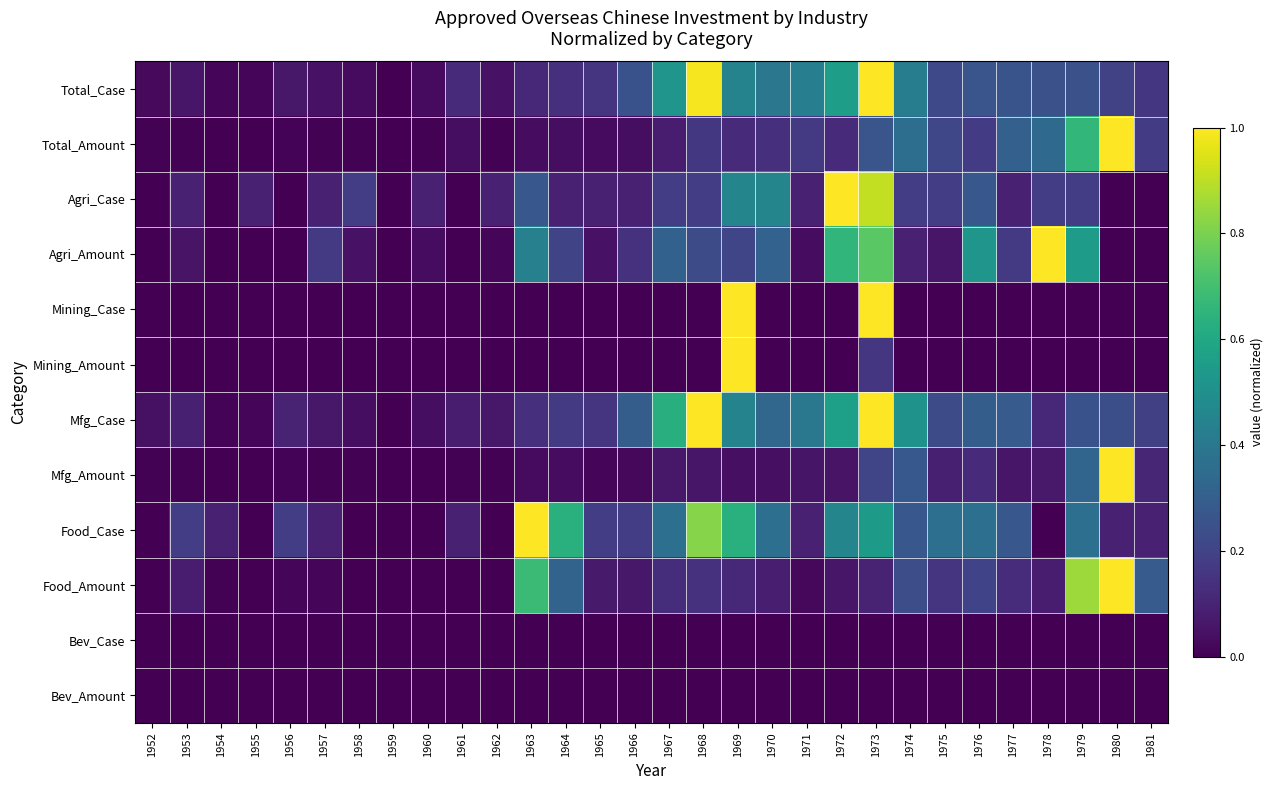

How many categories are shown in the chart?

30